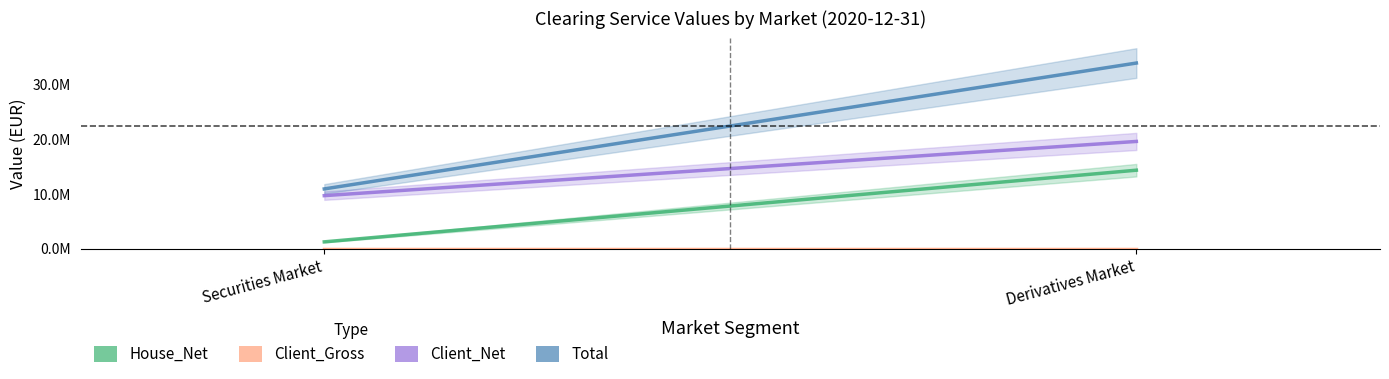

What is the total value across all series at Securities Market?

21812917.6